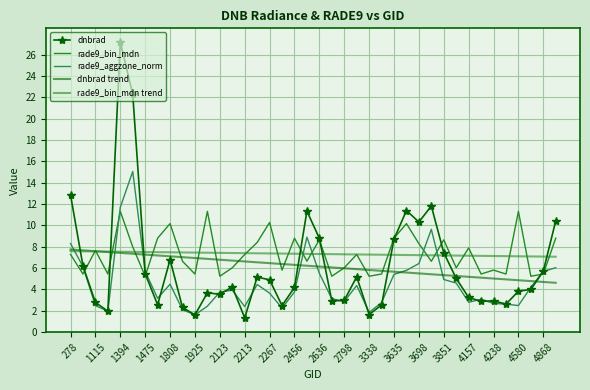

What is the average value of the dnbrad trend series?

6.2